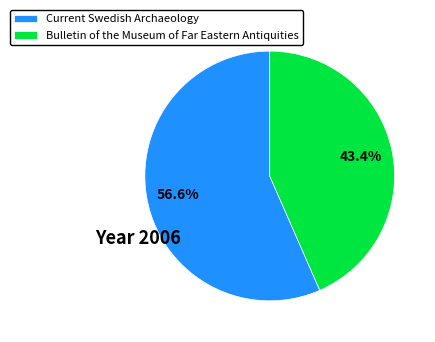

Is it true that Bulletin of the Museum of Far Eastern Antiquities is 30% of the pie?

False